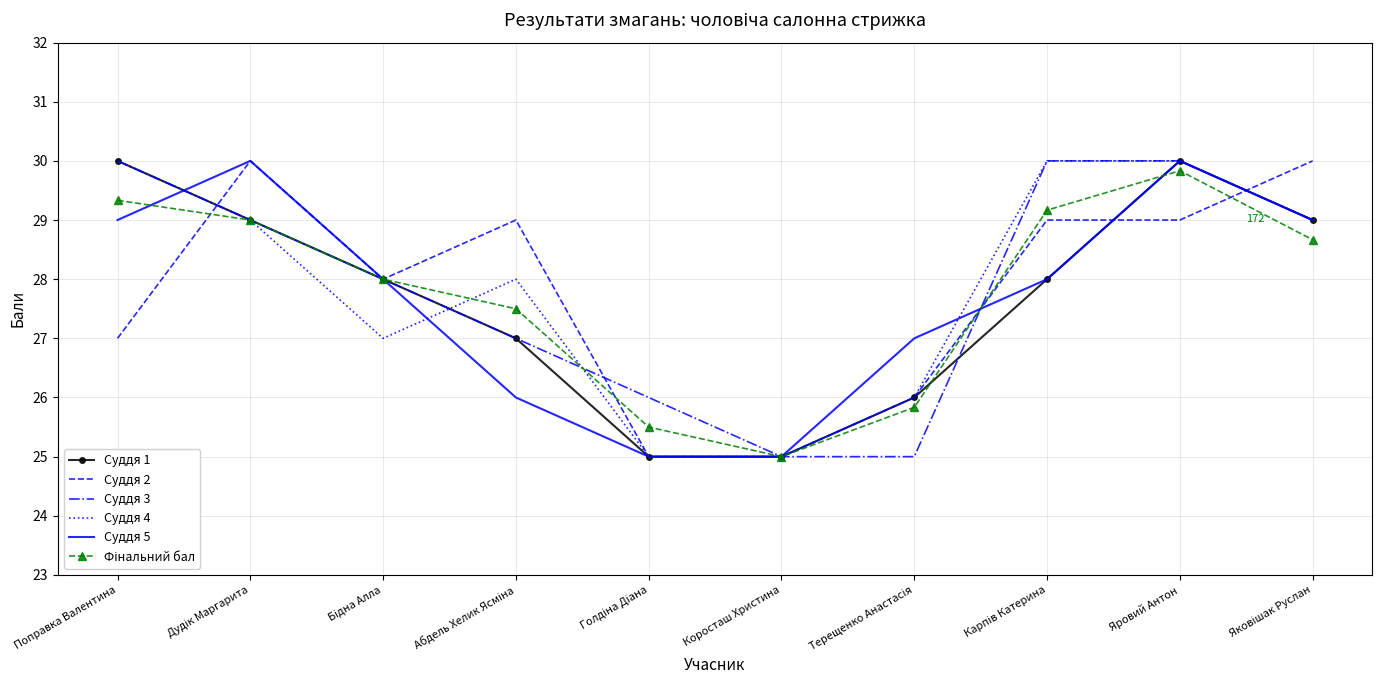

Is it true that Суддя 3 equals 52.5 at Яровий Антон?

False